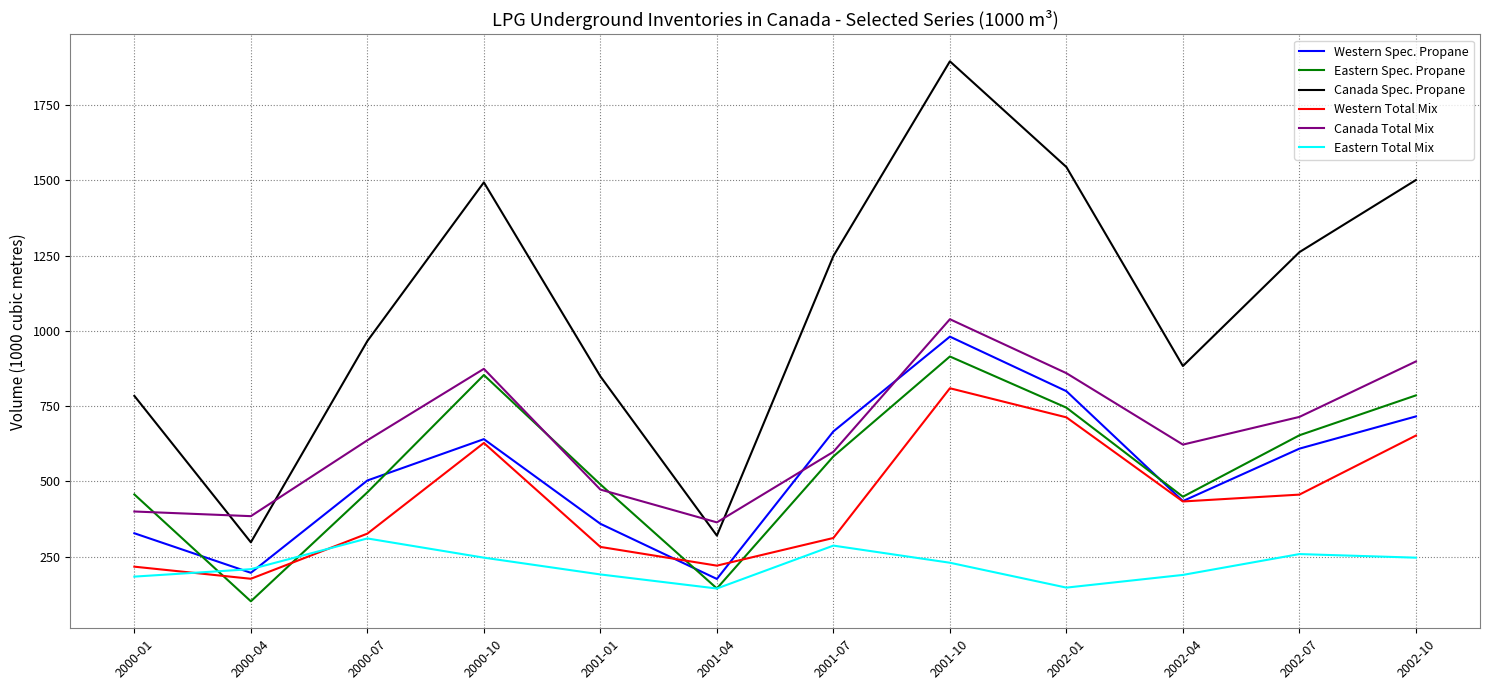

Is this an area chart (filled region under the line)?

No